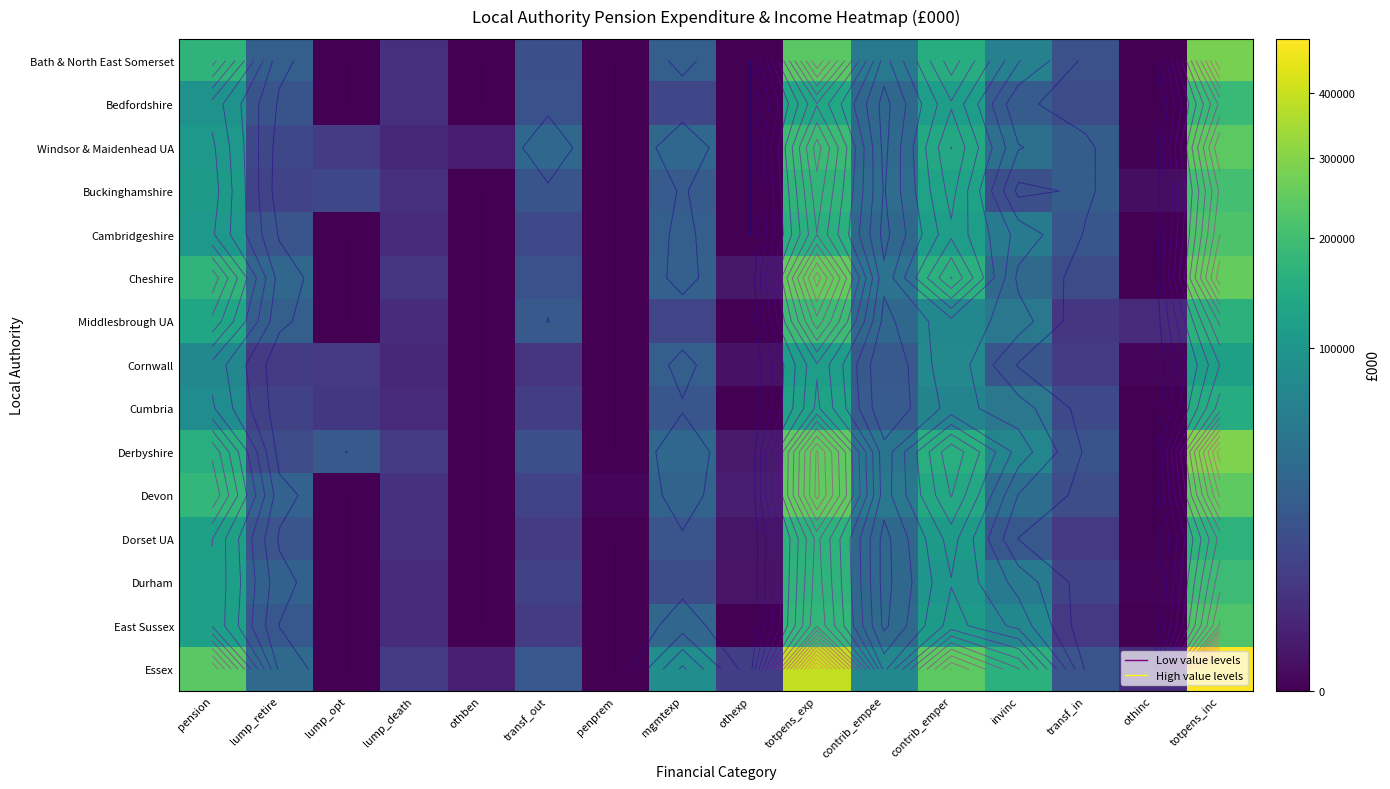

At which category does the chart reach its peak across all series?

totpens_inc